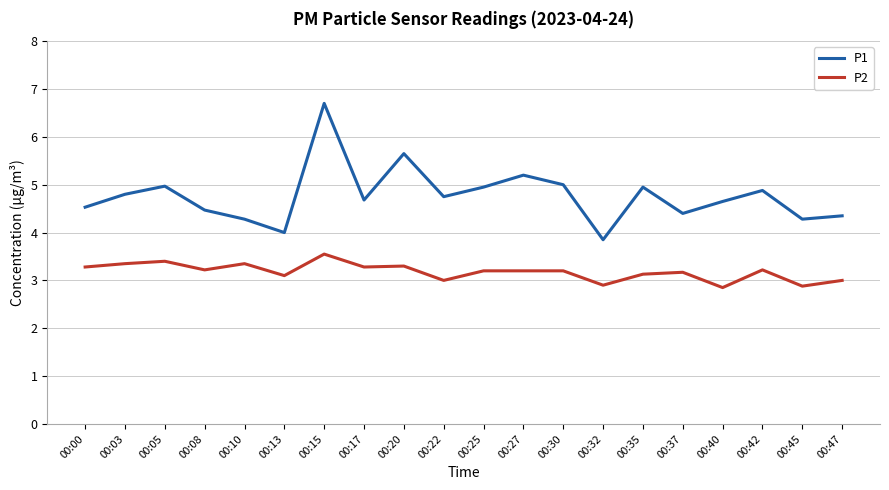

What value does the P1 series have at 00:08?

4.5